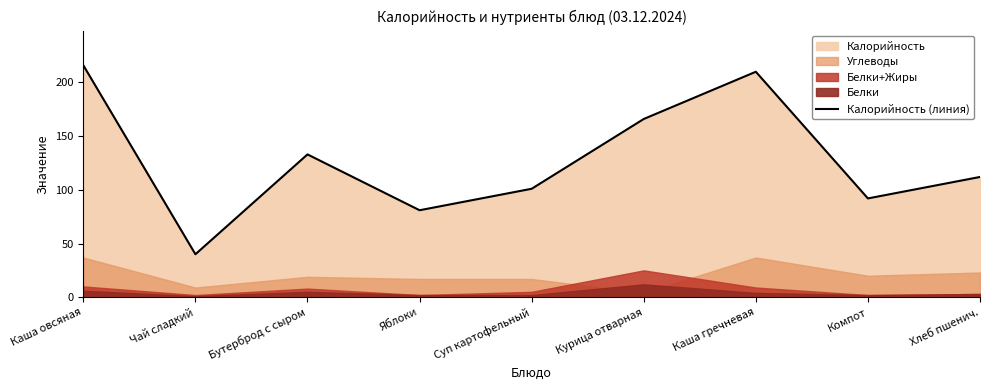

What position from the left is Хлеб пшенич.?

9